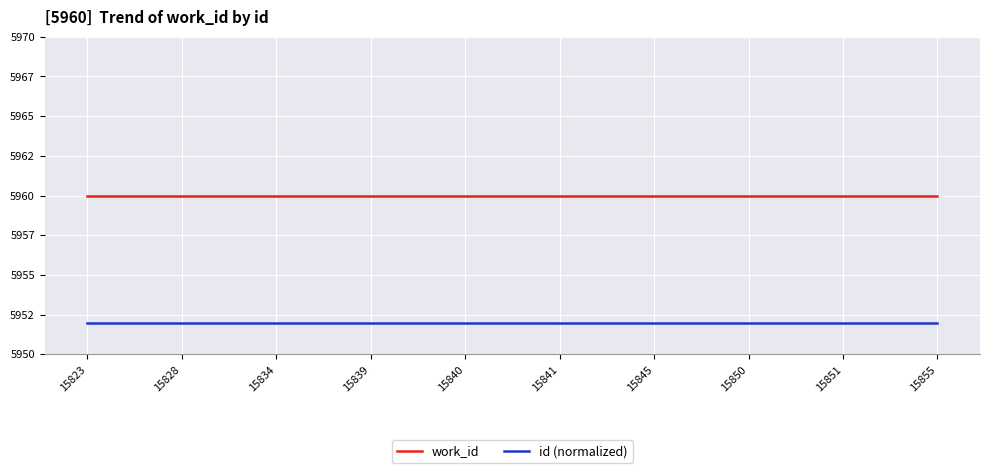

True or false: id (normalized) has more than 1 interior local peaks.

False